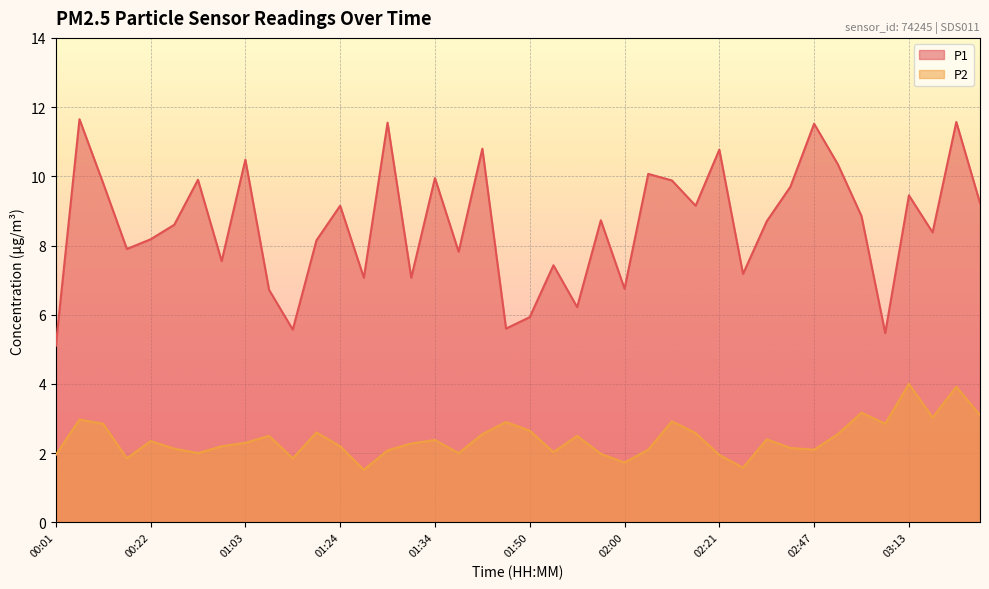

How many data points does each series have?

40